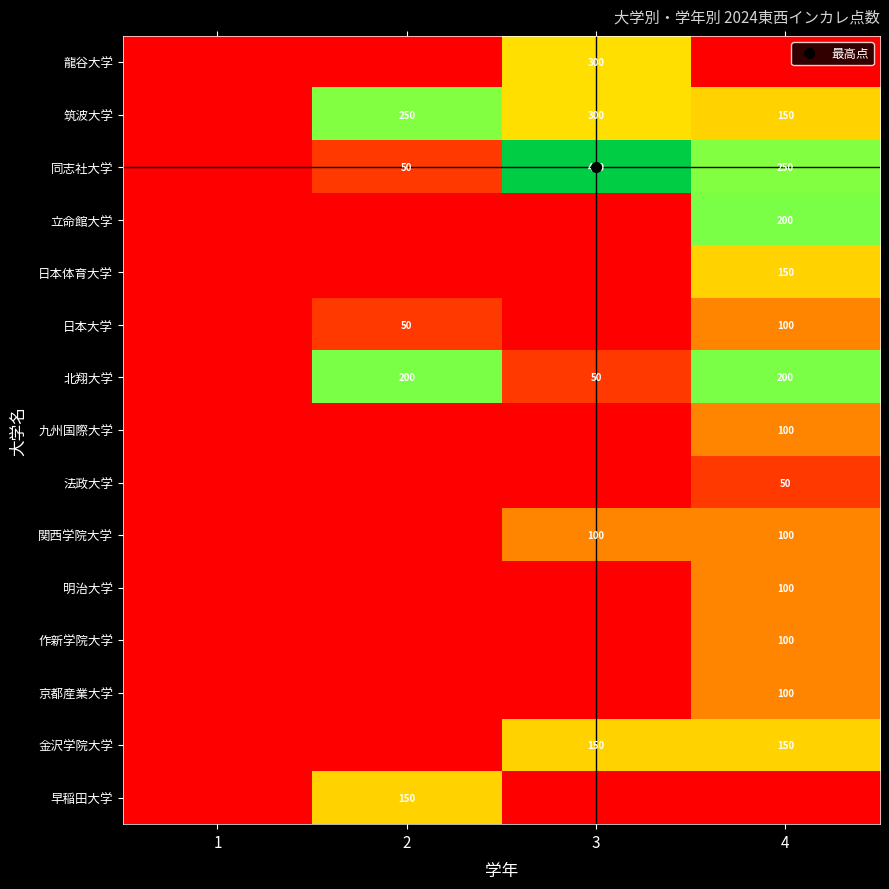

Rank the series by their maximum value, from highest to lowest.

同志社大学, 龍谷大学, 筑波大学, 立命館大学, 北翔大学, 日本体育大学, 金沢学院大学, 早稲田大学, 日本大学, 九州国際大学, 関西学院大学, 明治大学, 作新学院大学, 京都産業大学, 法政大学